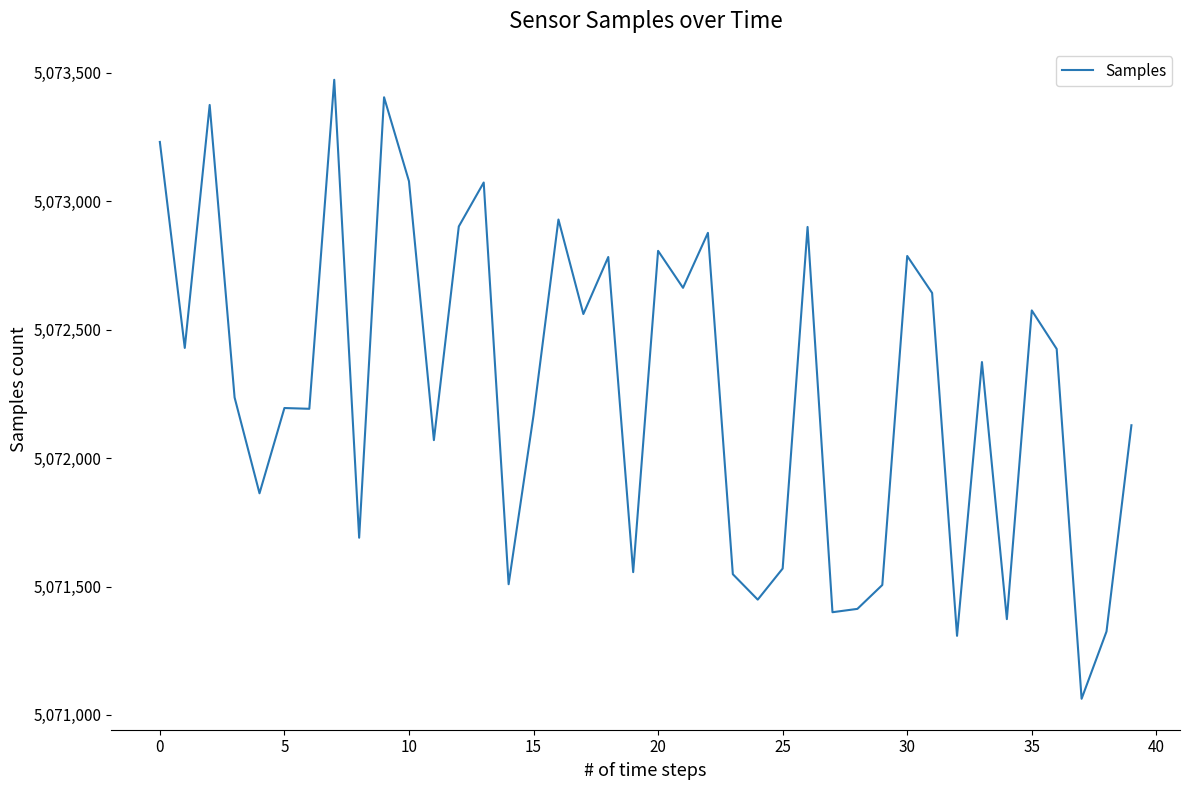

What is the difference between the maximum and minimum values?

2410